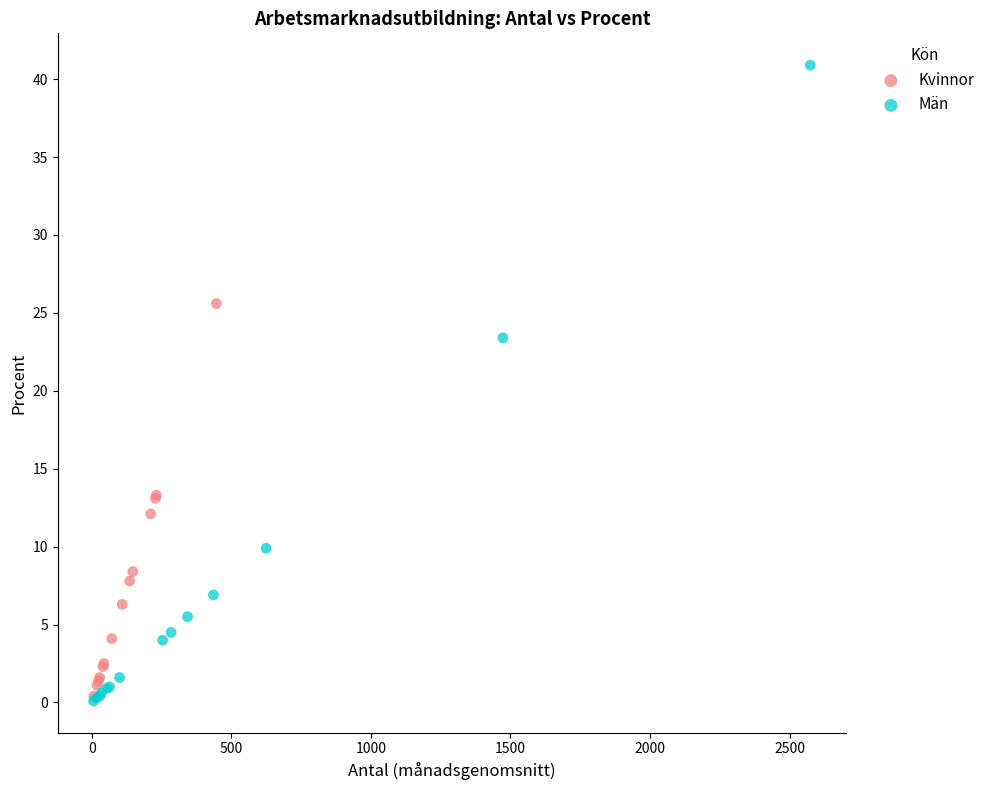

Which series contains the highest Y value?

Män